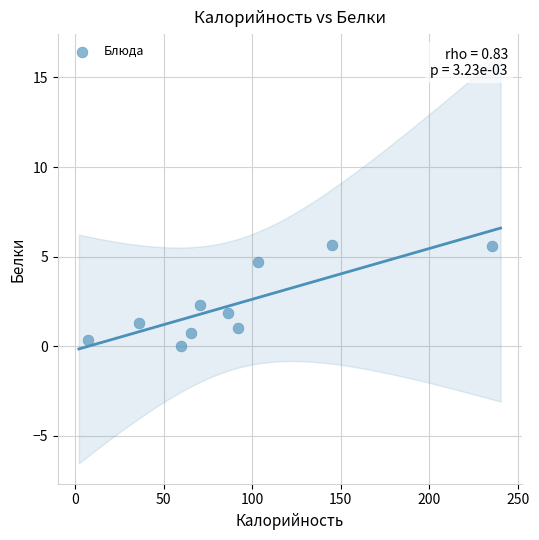

What is the range of X values (max minus min)?

227.9